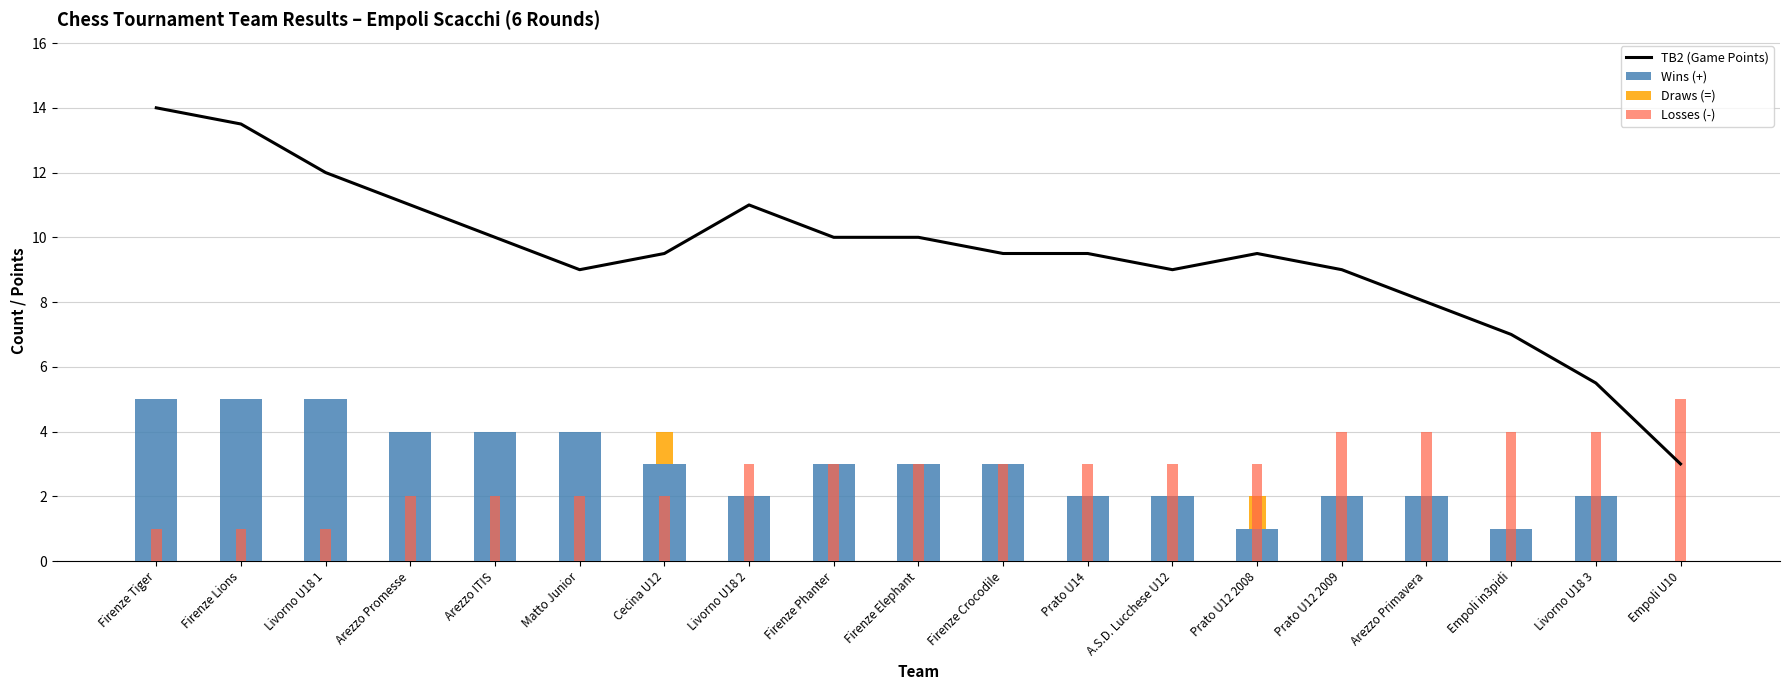

Which series has the largest total across all categories?

TB2 (Game Points)